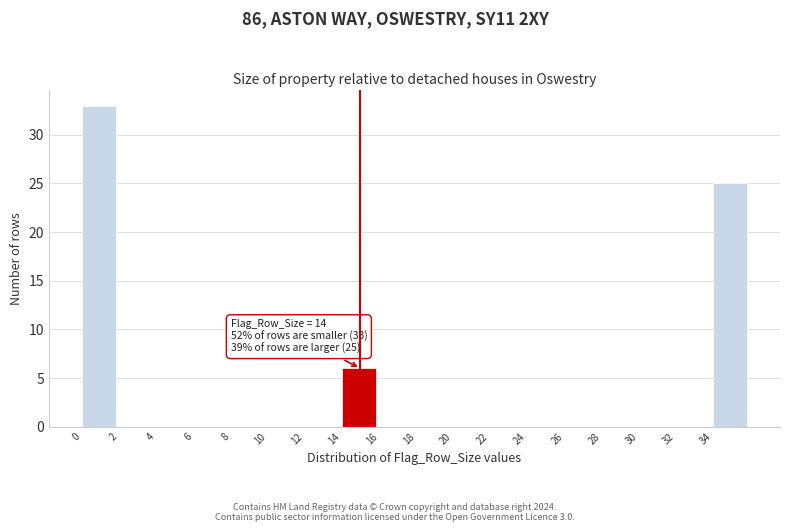

Over which range of the x-axis is the bar tallest?

0 to 2